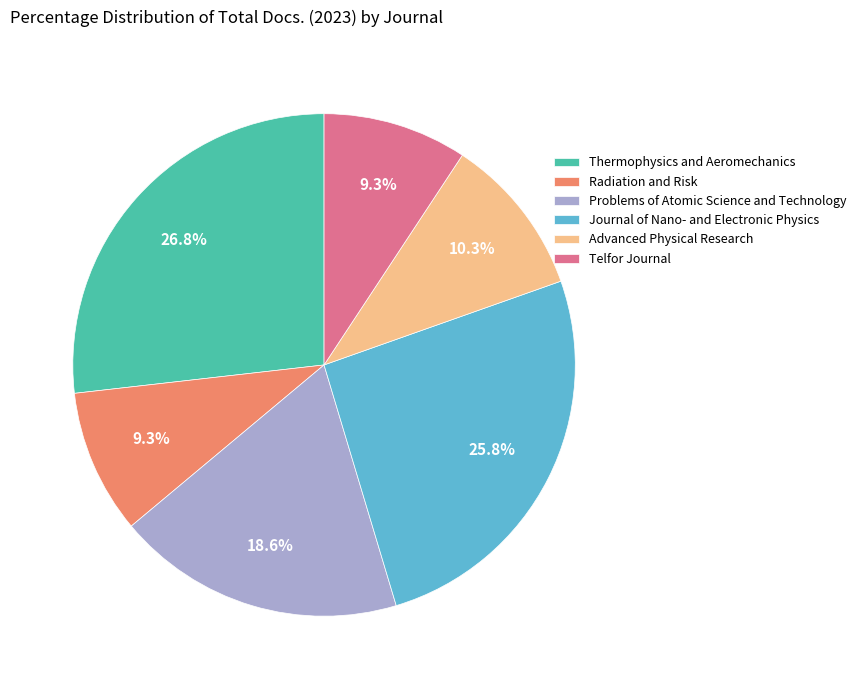

What is the largest slice in the pie chart?

Thermophysics and Aeromechanics